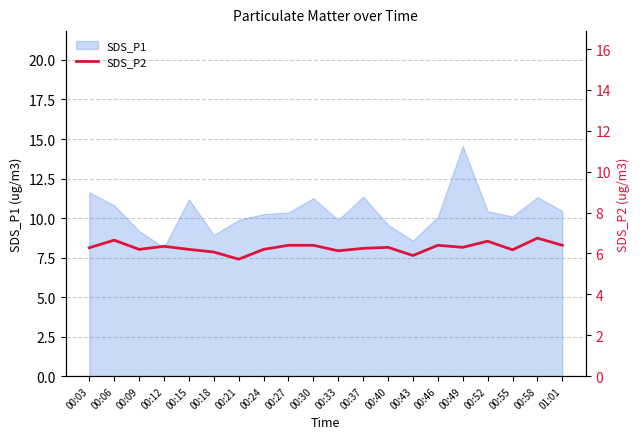

What is the lowest value of the SDS_P1 series?

8.1